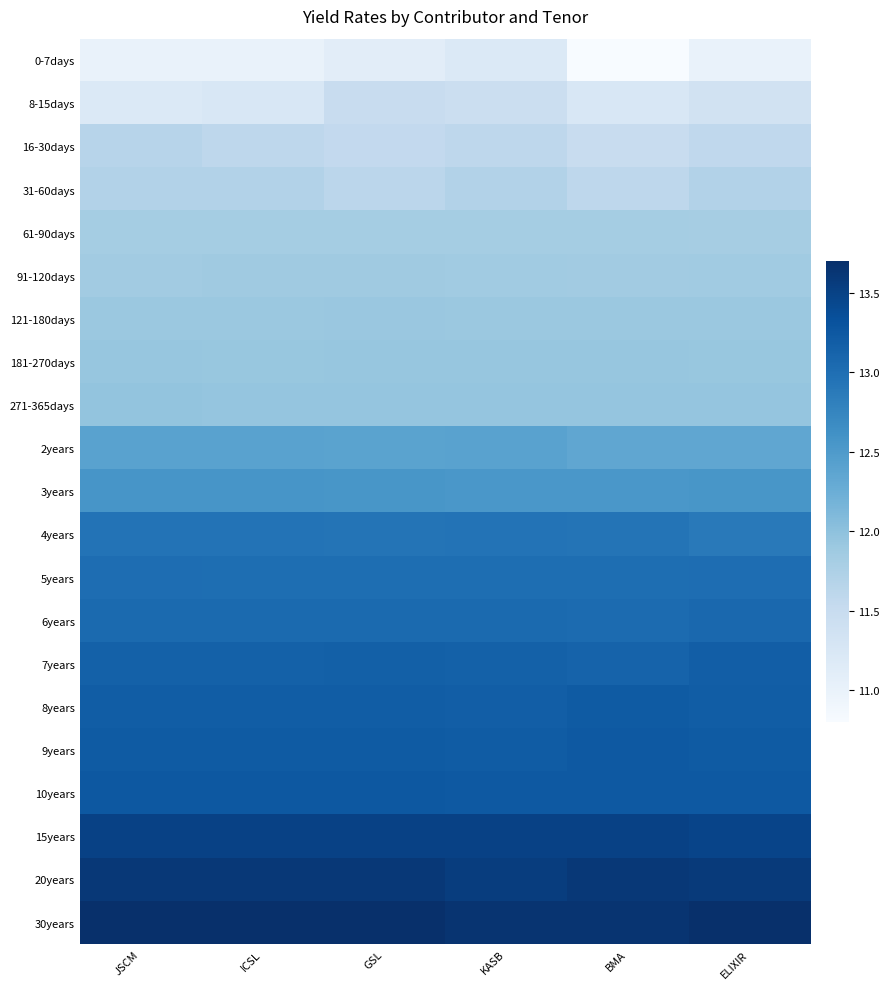

Rank the series at BMA from highest to lowest value.

30years, 20years, 15years, 9years, 10years, 8years, 7years, 6years, 5years, 4years, 3years, 2years, 271-365days, 181-270days, 121-180days, 91-120days, 61-90days, 31-60days, 16-30days, 8-15days, 0-7days